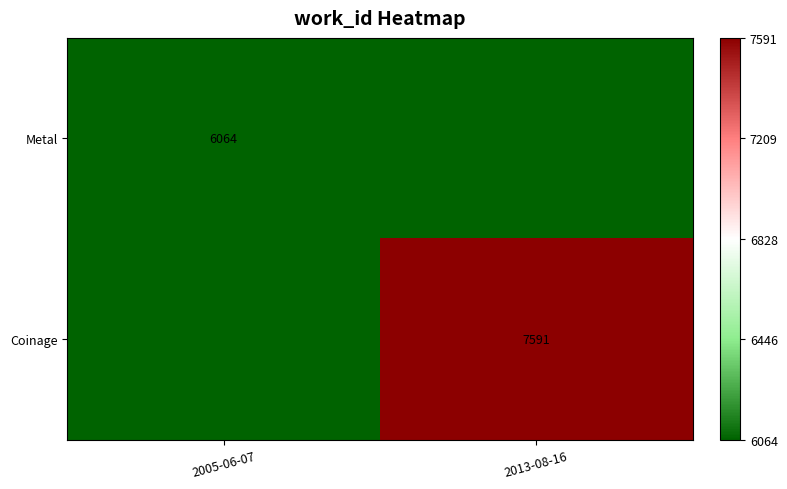

Is it true that Coinage equals 7591 at 2013-08-16?

True